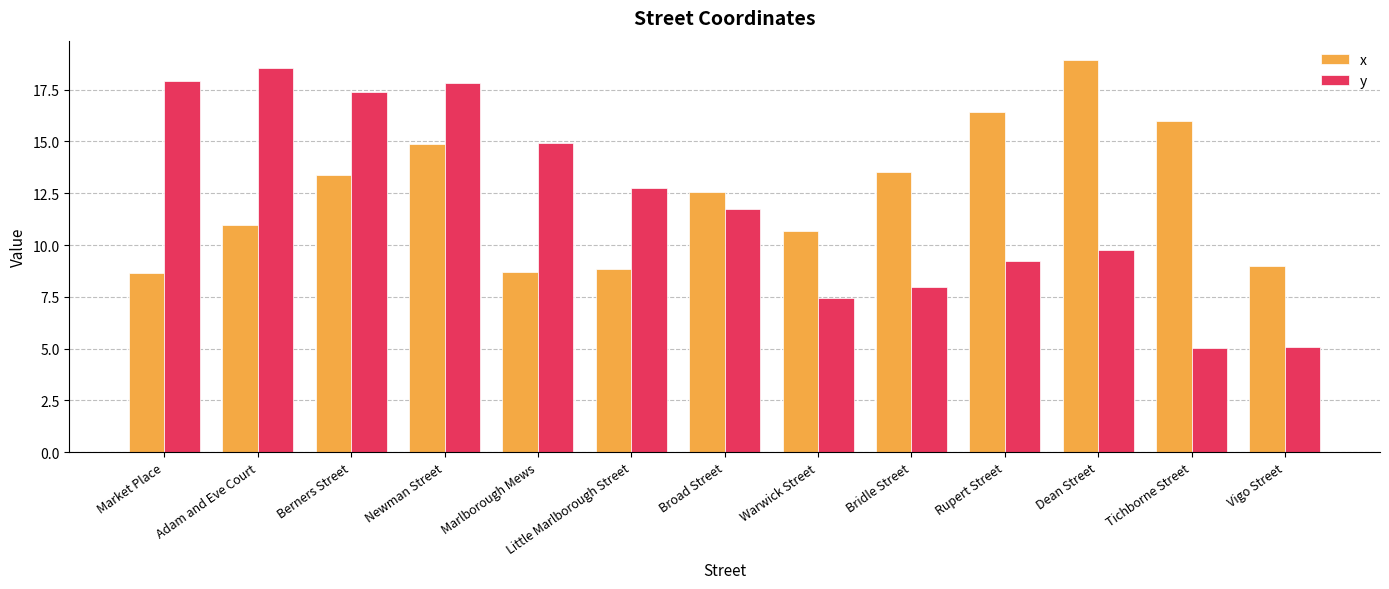

What are all the series names shown in the legend?

x, y